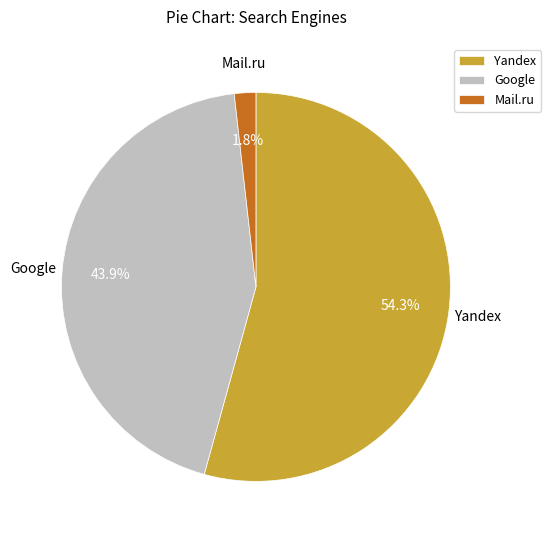

What is the largest slice in the pie chart?

Yandex